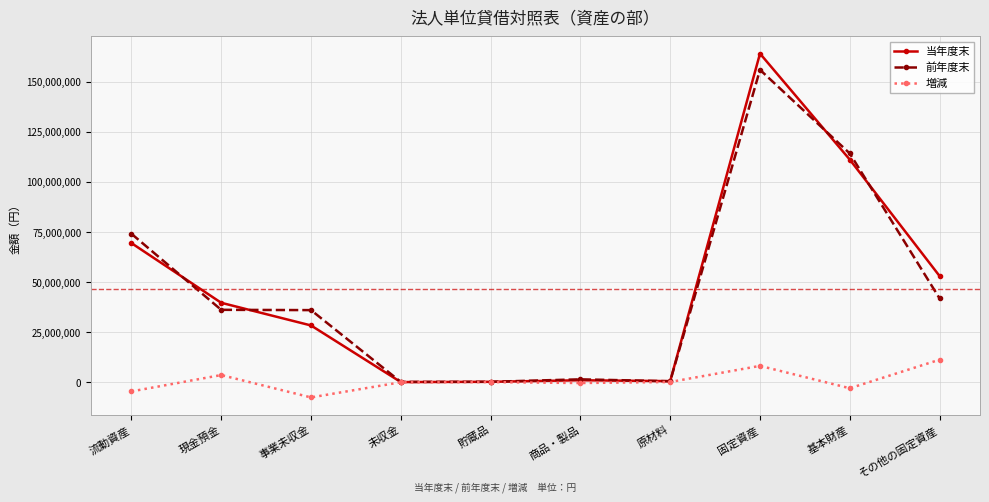

What is the sum of all 前年度末 values?

460289278